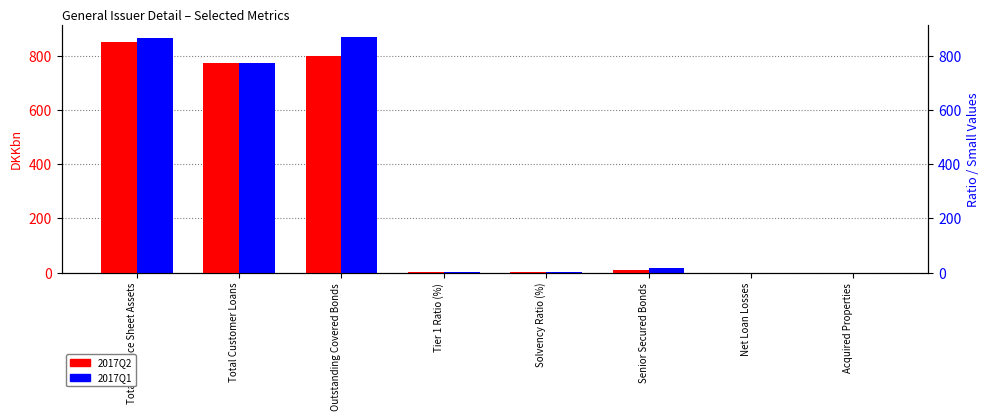

Reading left to right, transcribe all the data shown in this chart.

2017Q2: 851.6	774.0	799.9	0.3	0.3	10.7	0.1	0.1
2017Q1: 863.9	772.0	869.5	0.3	0.3	17.3	0.0	0.1